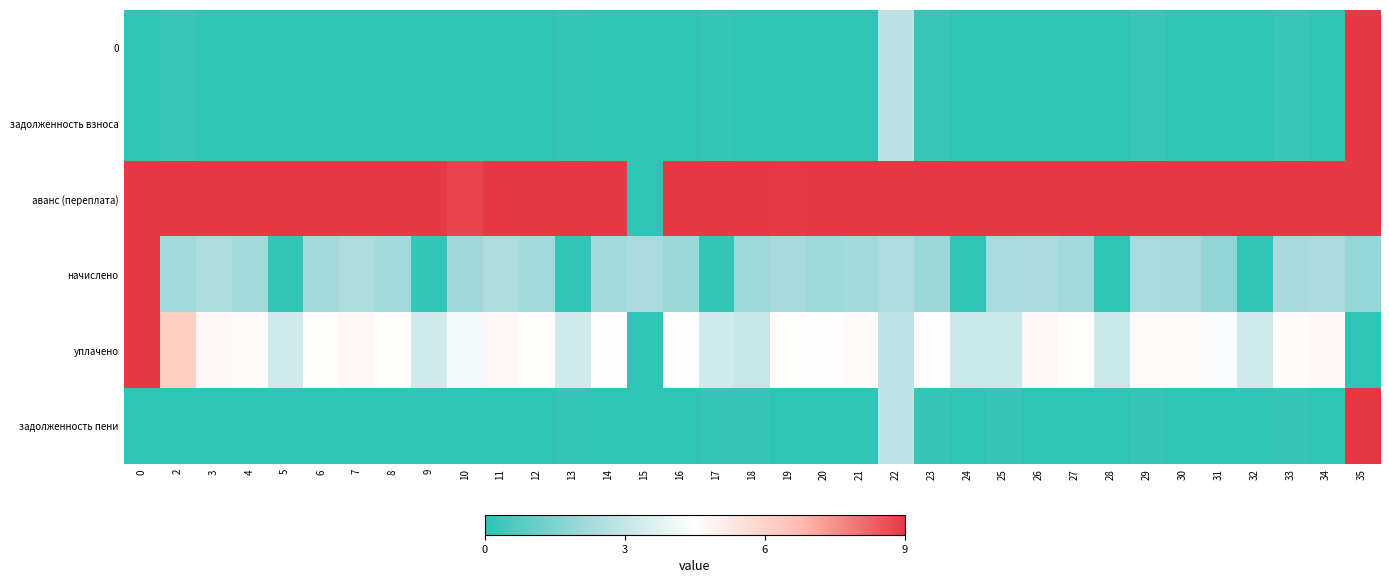

Which label corresponds to the largest value in the chart?

35